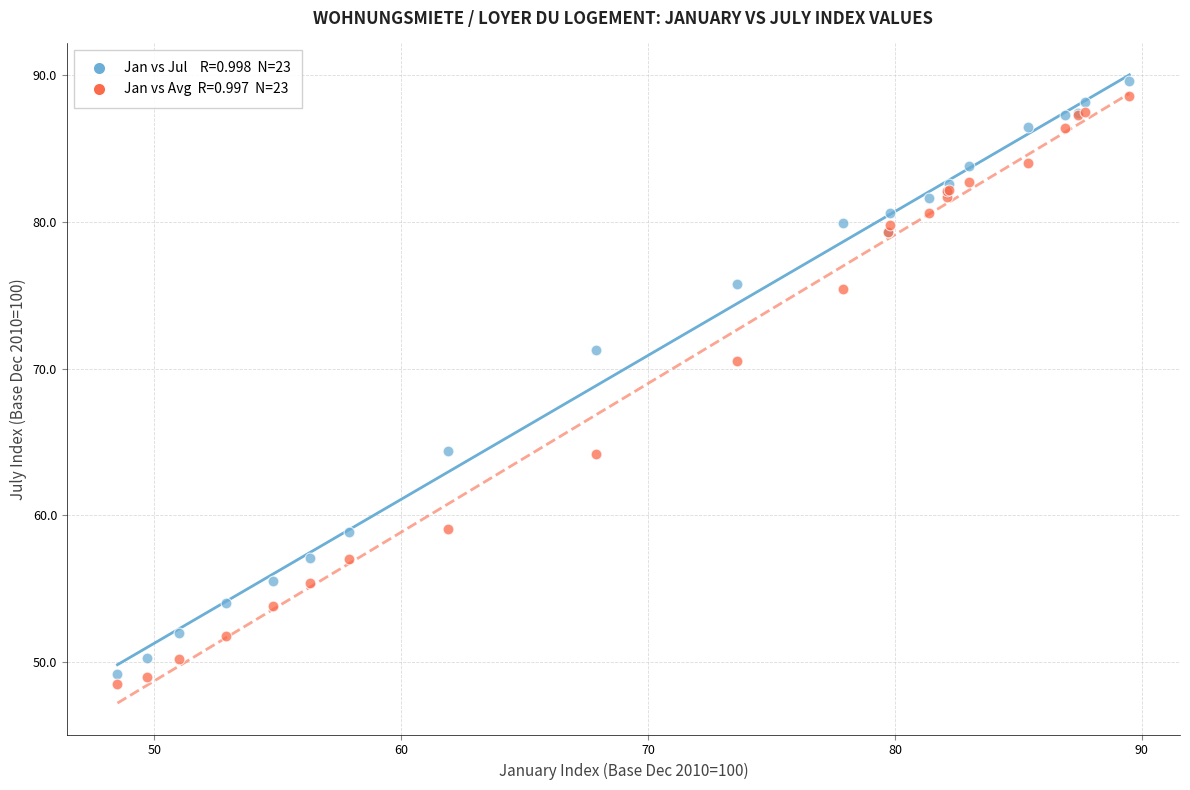

Across all series, what Y value is closest to 69?

70.5